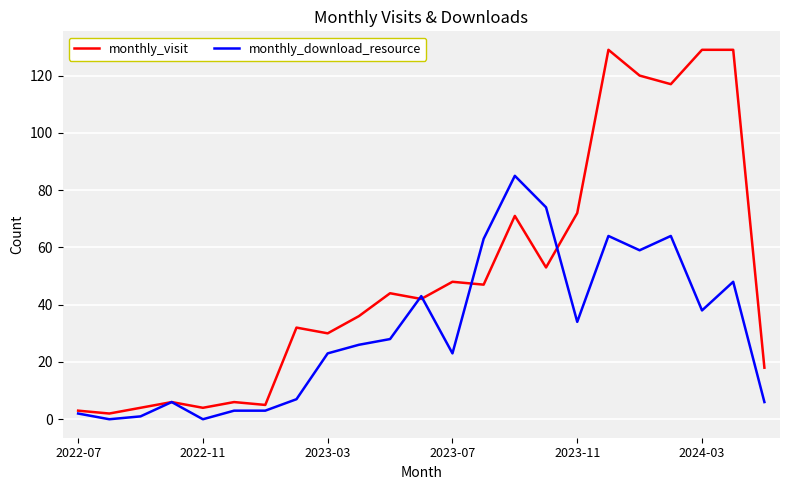

Rank the series by their maximum value, from lowest to highest.

monthly_download_resource, monthly_visit